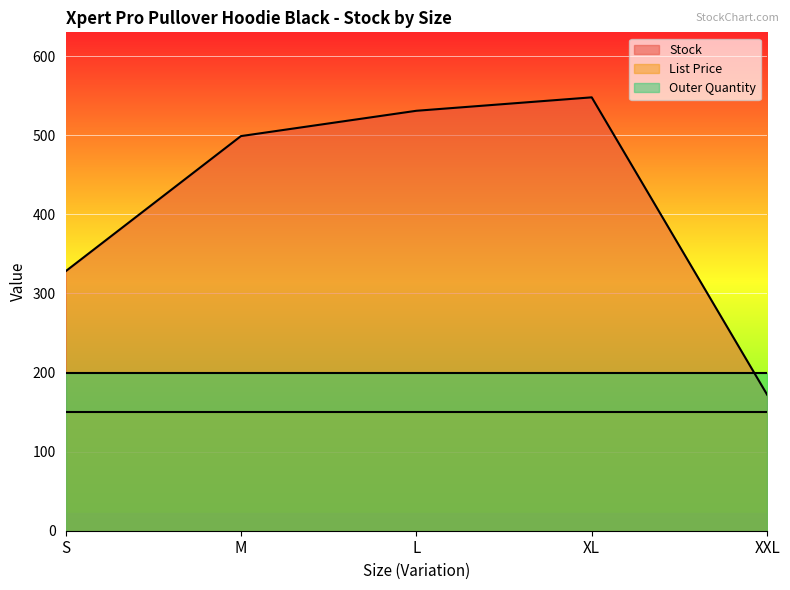

List the series in order of their peak value, lowest first.

List Price, Outer Quantity, Stock